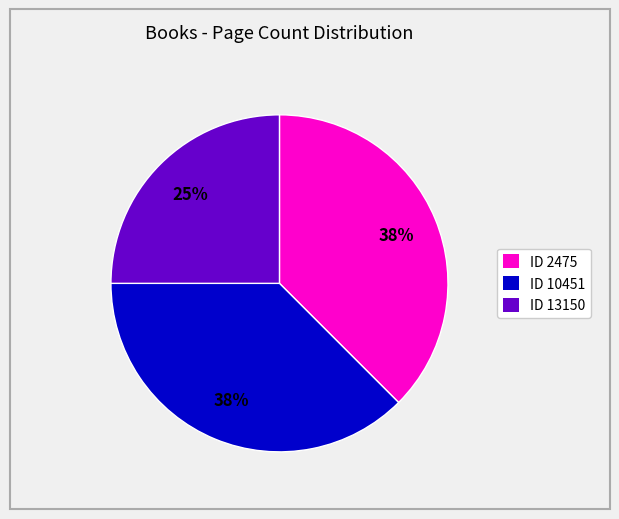

Which has a higher value, ID 13150 or ID 2475?

ID 2475